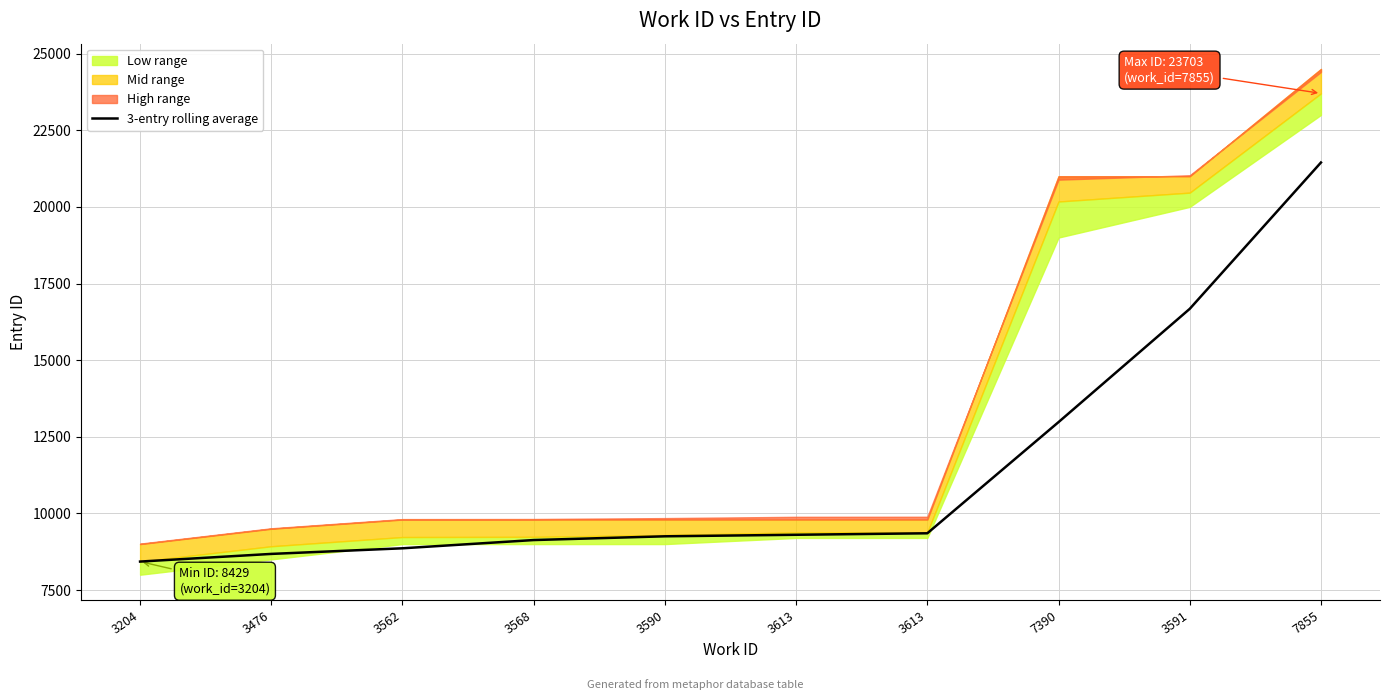

What is the difference between the maximum and second lowest values?

12769.0